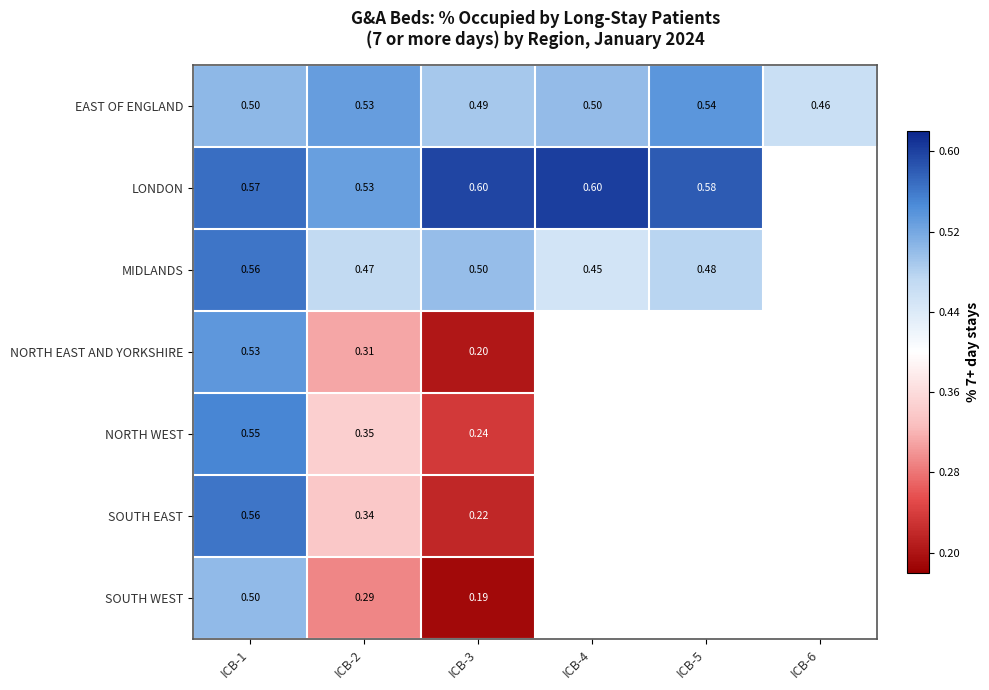

The EAST OF ENGLAND series shows 0.2 at ICB-4. True or false?

False